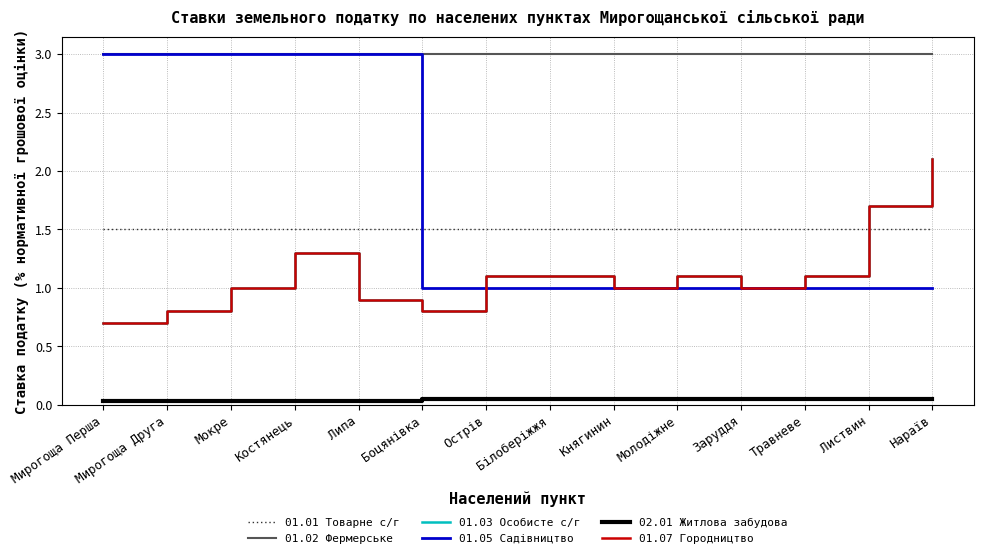

Where do 01.01 Товарне с/г and 01.05 Садівництво first cross each other?

Липа and Боцянівка